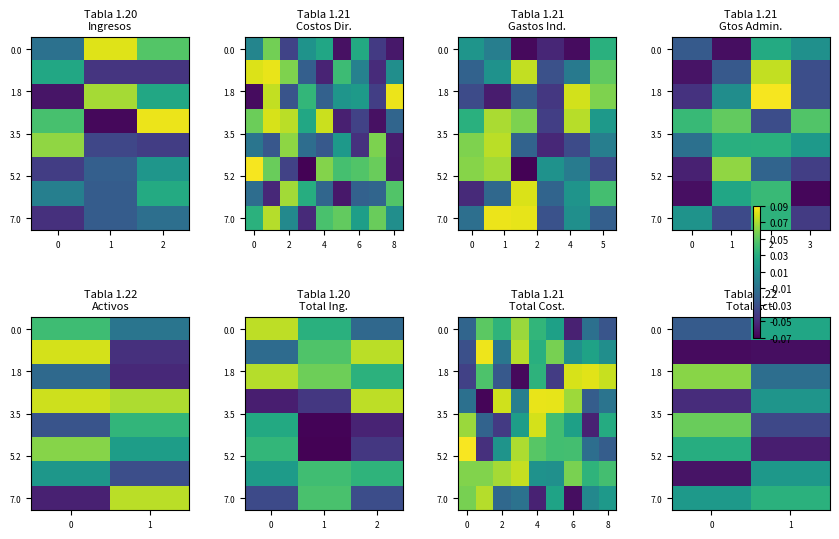

Between 0 and 1, which is larger?

1